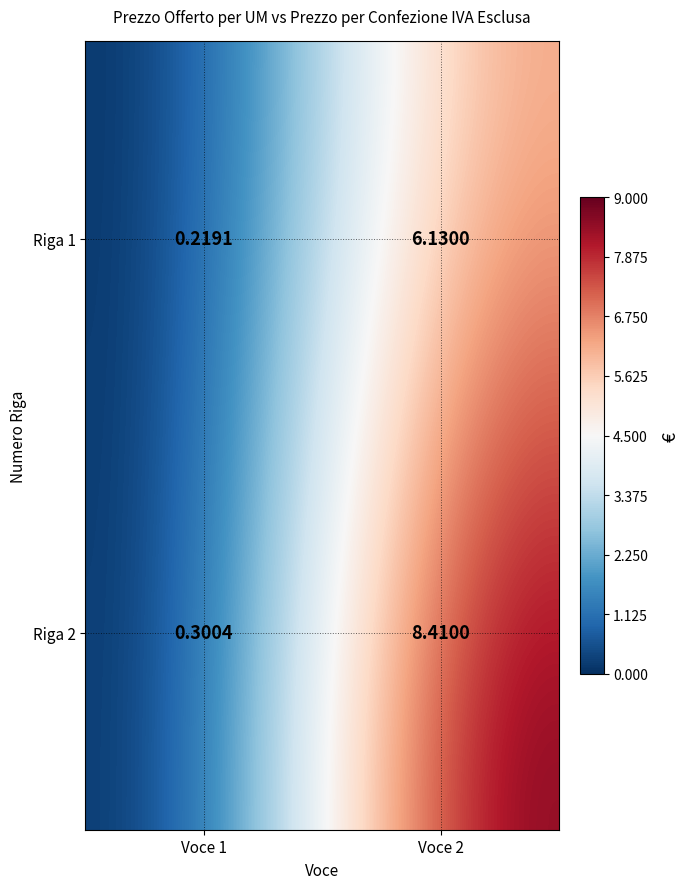

At which label does 2 reach its minimum?

1